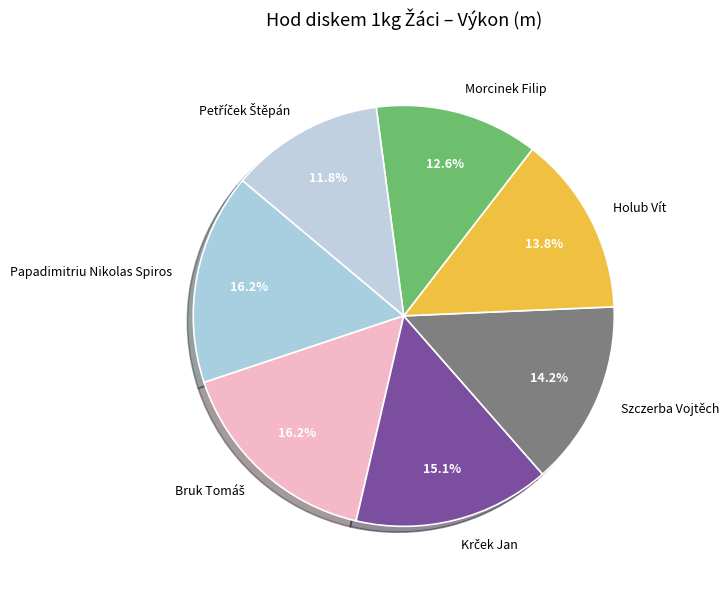

To the nearest percent, what is the difference between the largest and smallest slice percentages?

4%